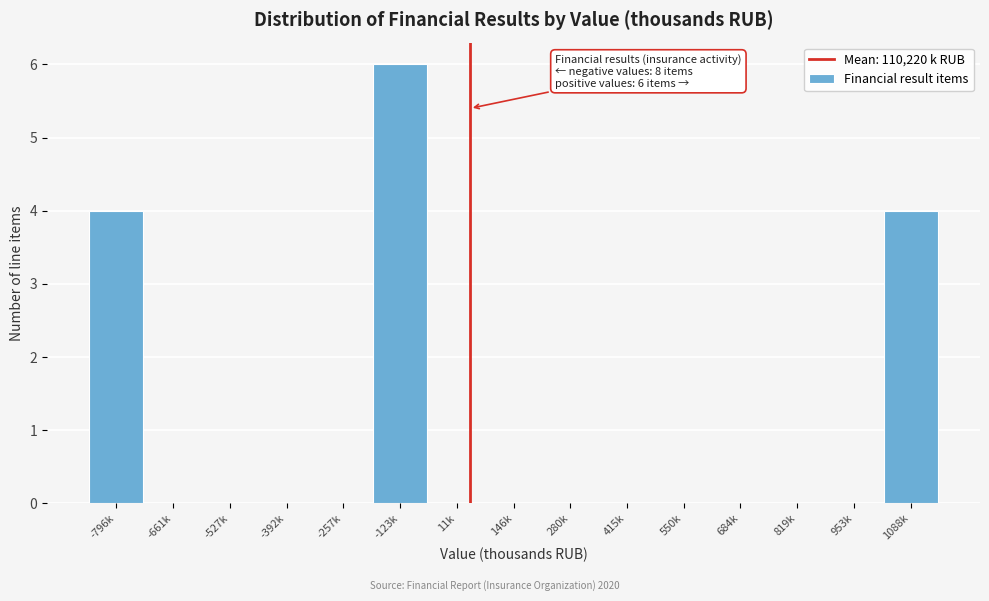

Reading left to right, extract all data points from this chart.

-796k=4	-661k=0	-527k=0	-392k=0	-257k=0	-123k=6	11k=0	146k=0	280k=0	415k=0	550k=0	684k=0	819k=0	953k=0	1088k=4